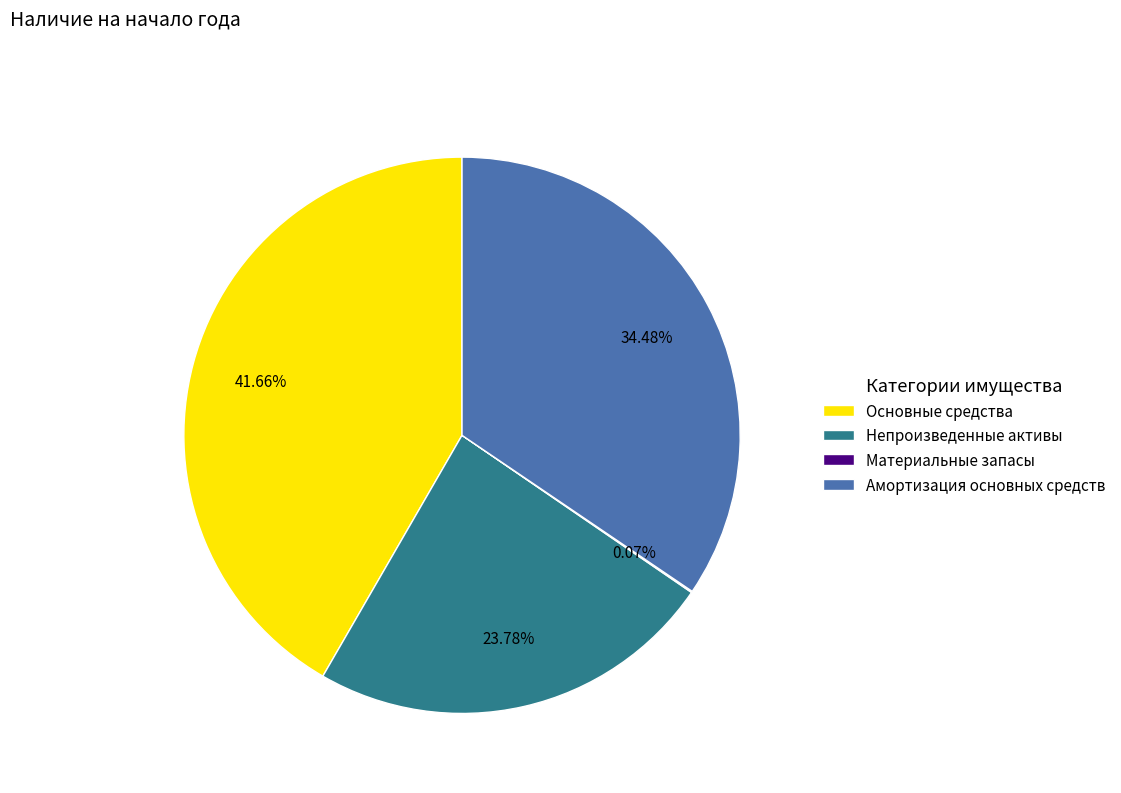

Is Непроизведенные активы the majority of the pie?

No